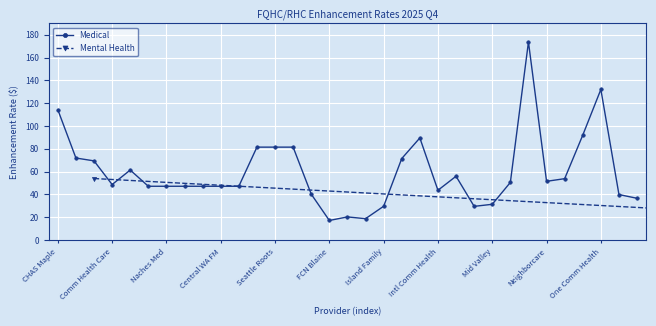

Is it true that Medical equals 43.7 at Intl Comm Health?

True